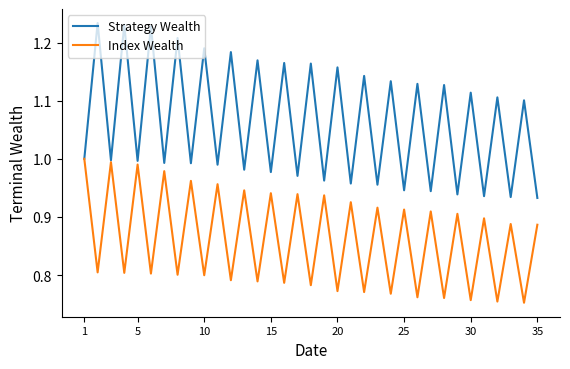

List the series in order of their overall mean, lowest first.

Index Wealth, Strategy Wealth